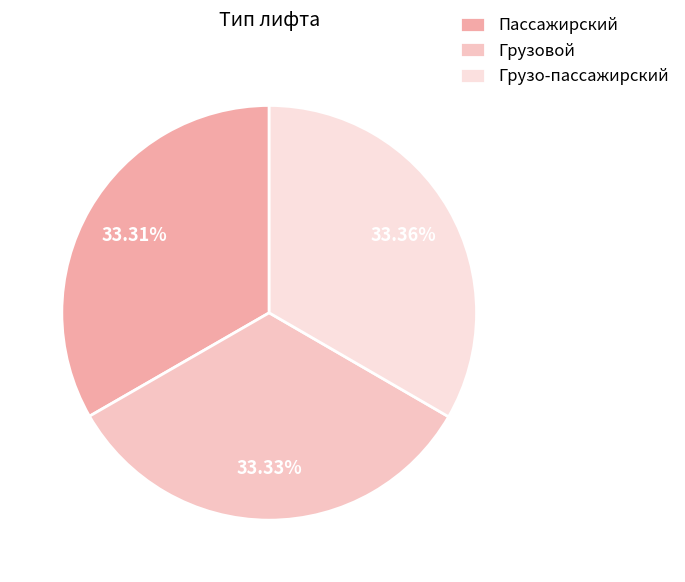

Which slice is the largest?

Грузо-пассажирский